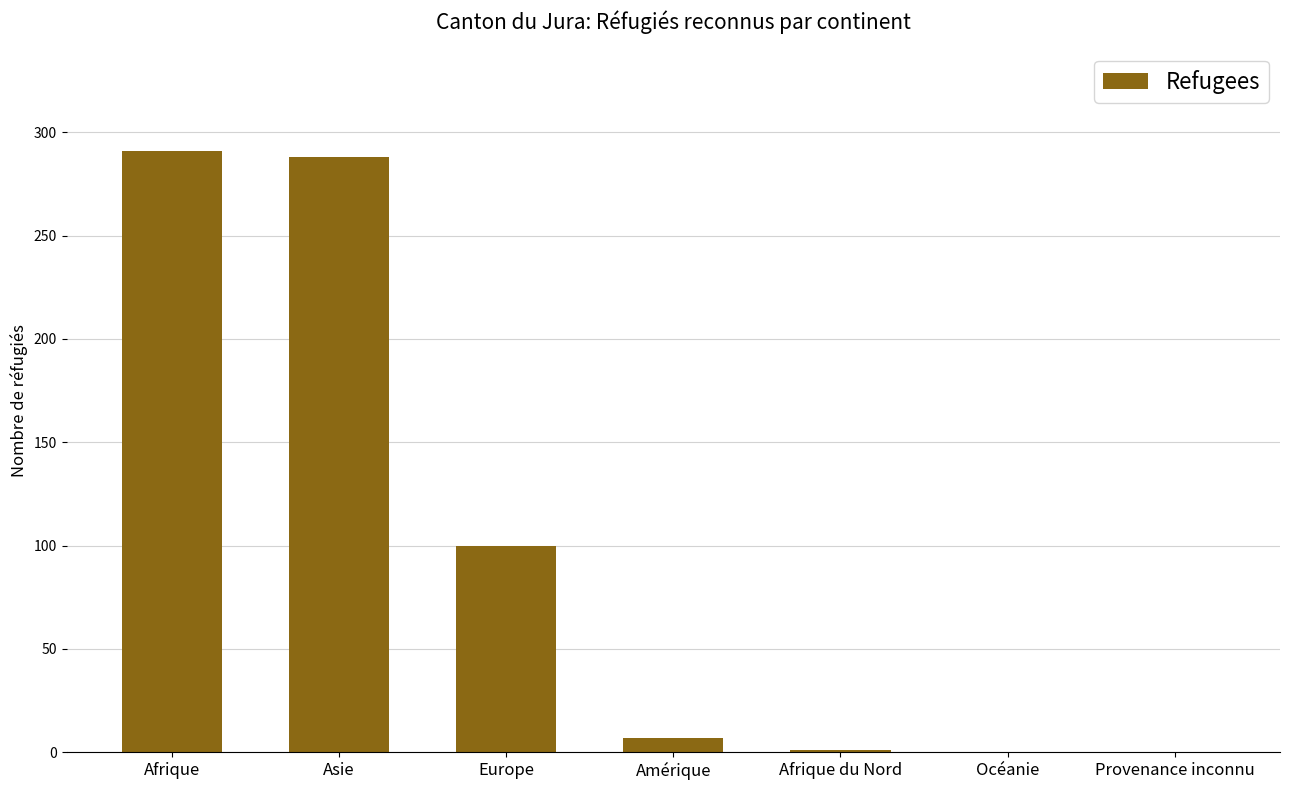

The chart shows a value of 0 at Provenance inconnu. True or false?

True